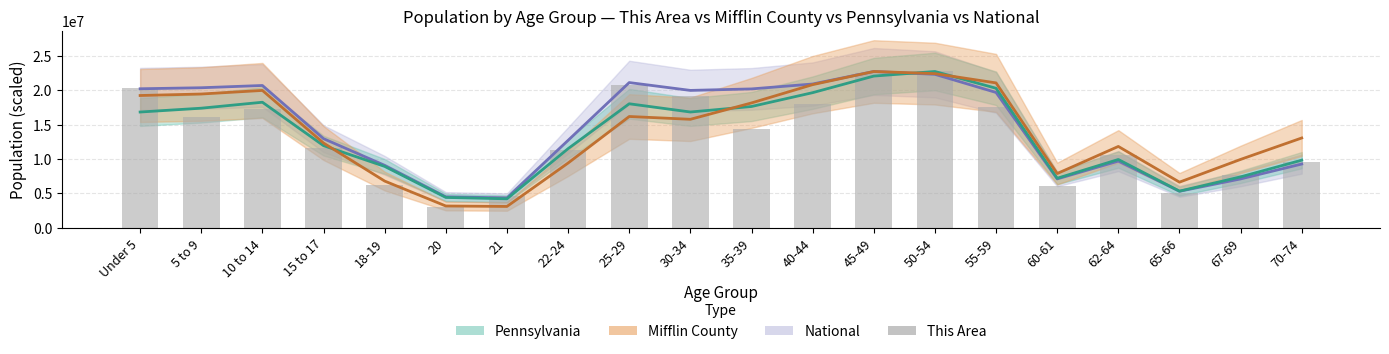

True or false: the data shows 12498106.8 at 30-34.

False